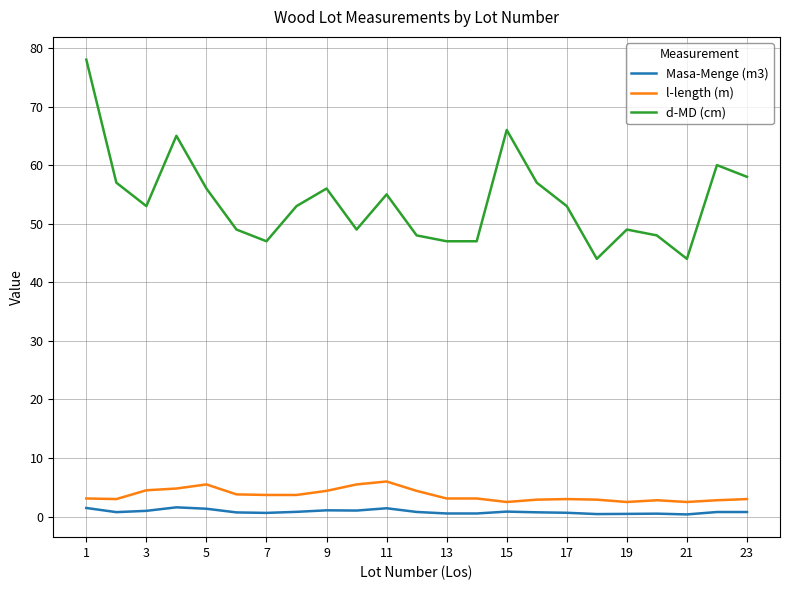

True or false: Masa-Menge (m3) and l-length (m) cross at least once.

False